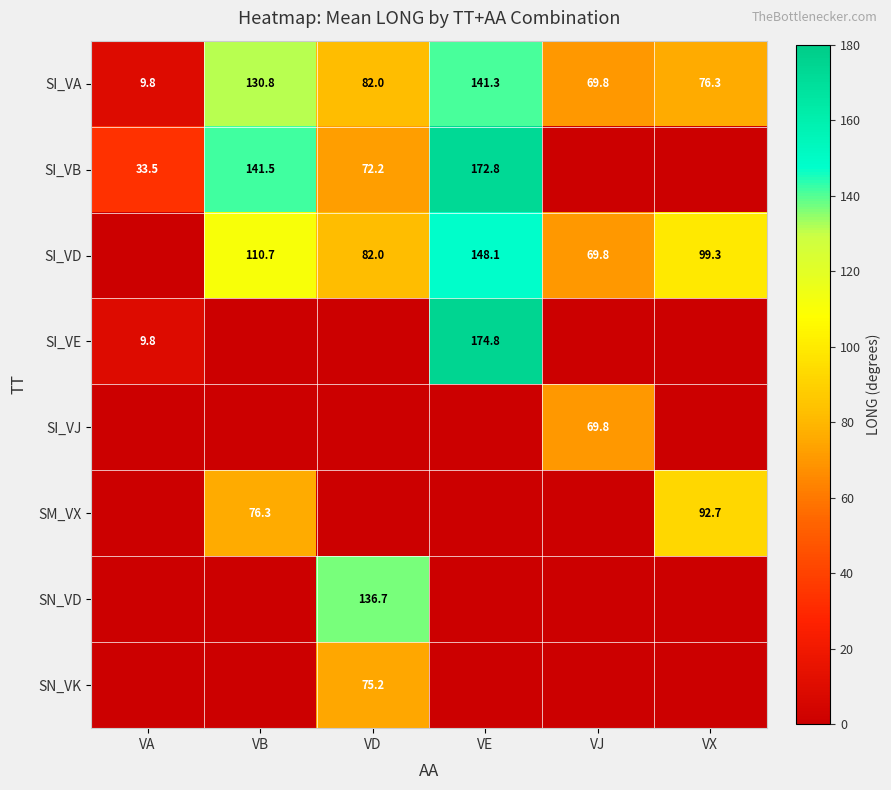

What is the difference between the SI_VA values at VJ and VB?

61.0